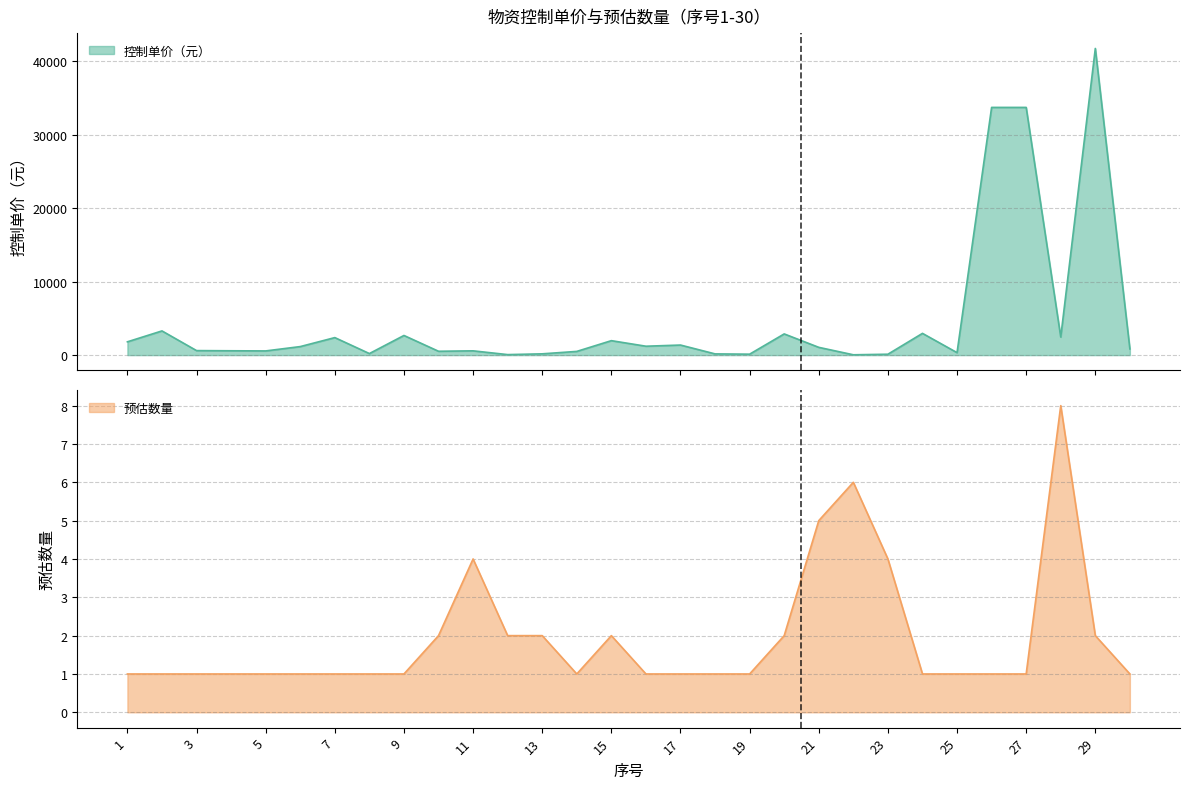

How many 预估数量 values are between 1 and 2?

25